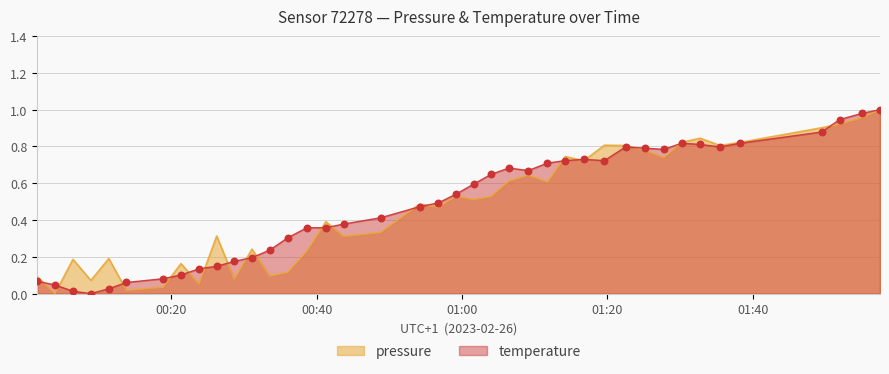

What are all the series names shown in the legend?

pressure, temperature